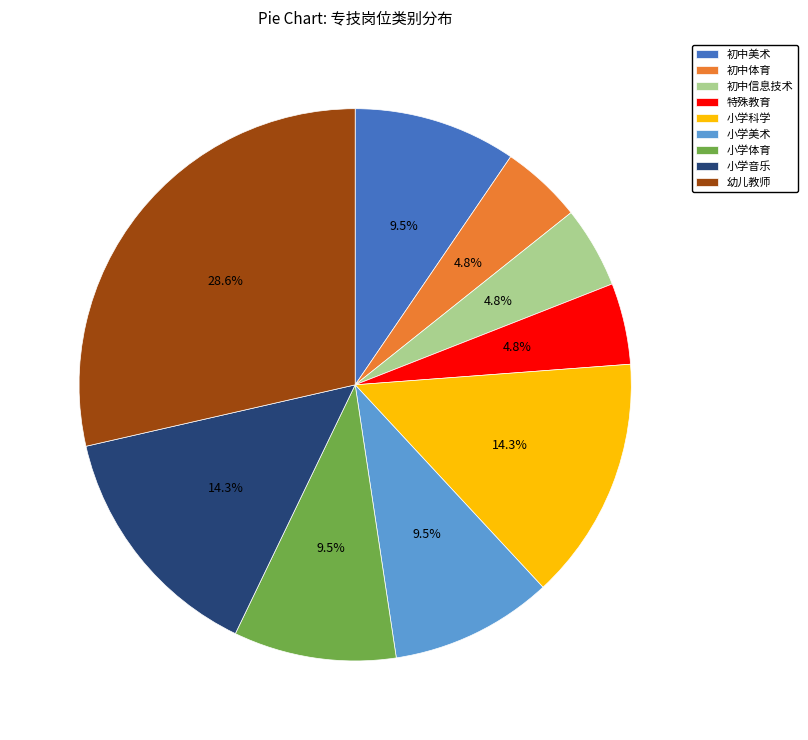

Approximately how many times larger is the value at 特殊教育 compared to 小学体育?

0.5